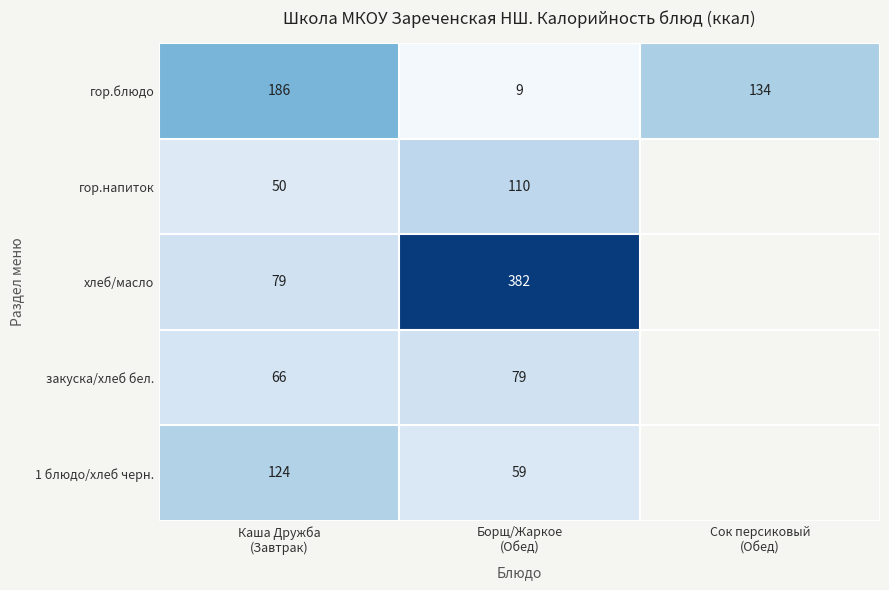

Count the гор.блюдо values in the range 9 to 186.

3